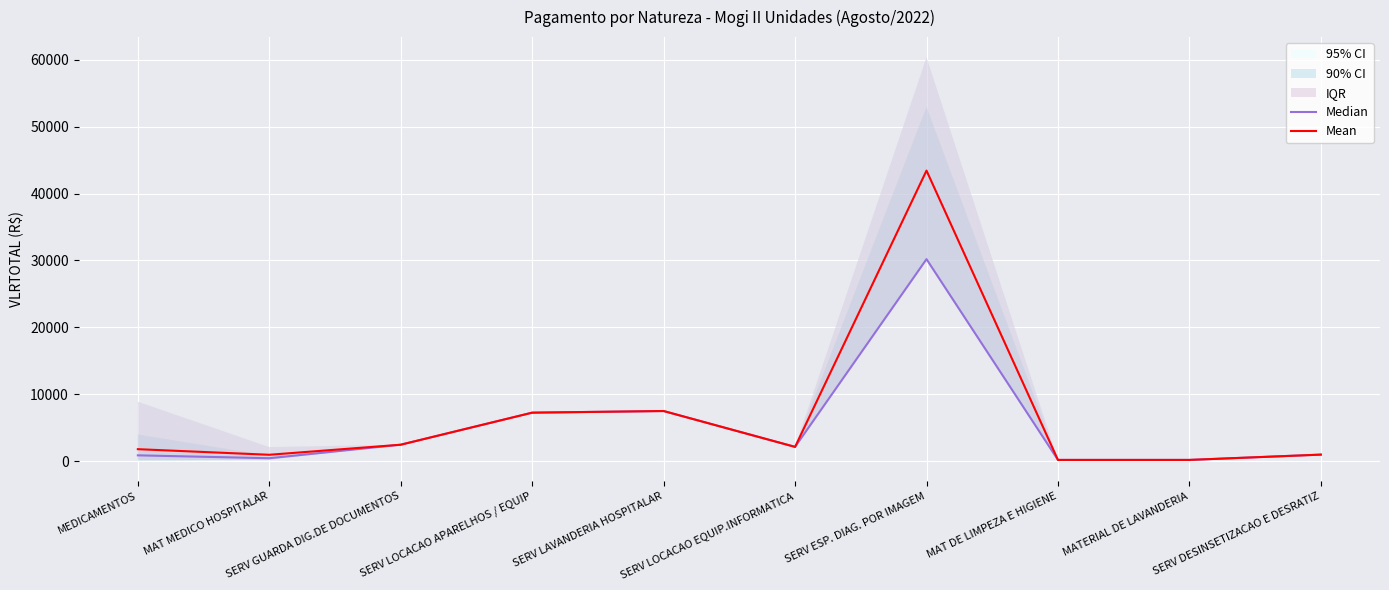

At which label does Median first exceed 2116?

SERV GUARDA DIG.DE DOCUMENTOS